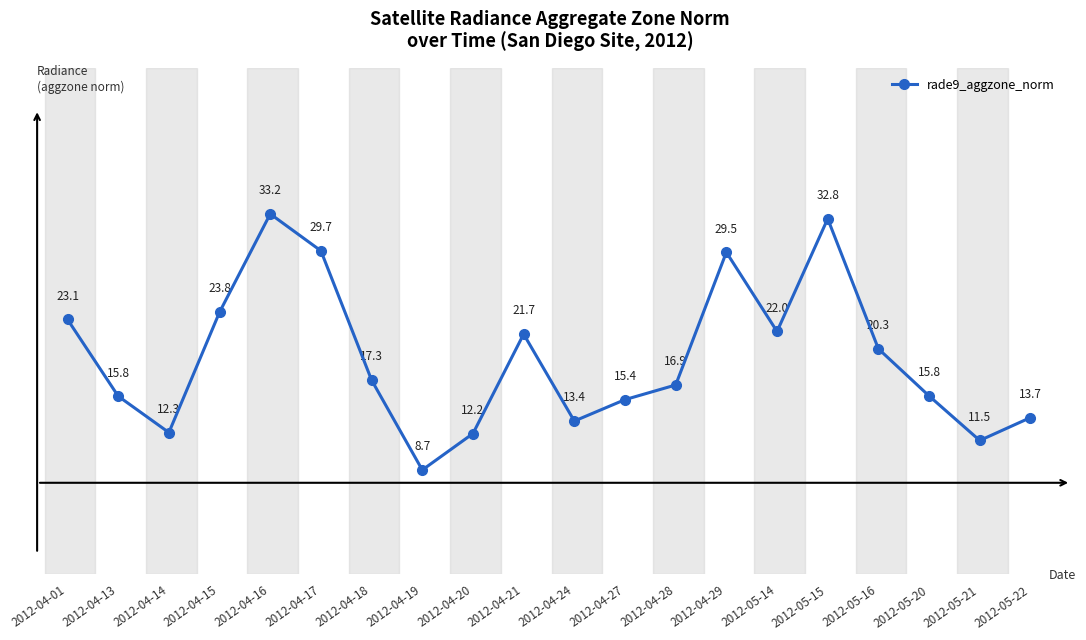

Which has a higher value, 2012-05-14 or 2012-05-21?

2012-05-14